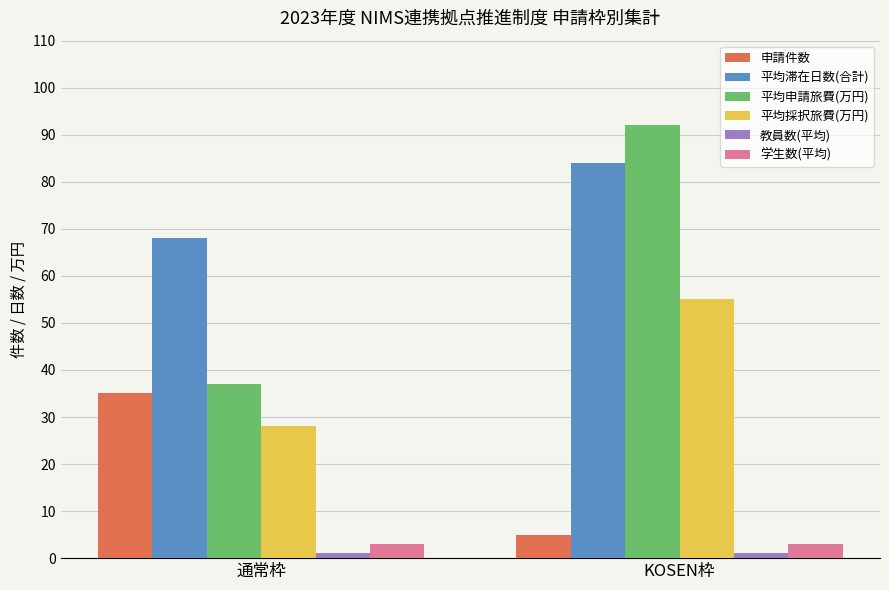

What is the total value across all series at KOSEN枠?

240